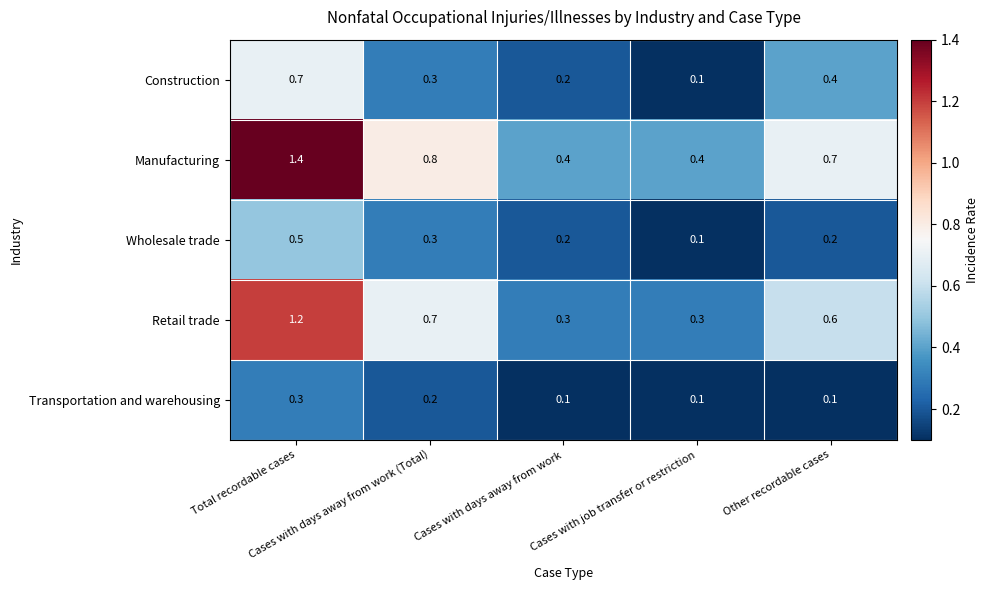

What is the difference between the maximum and minimum values in the Wholesale trade series?

0.4